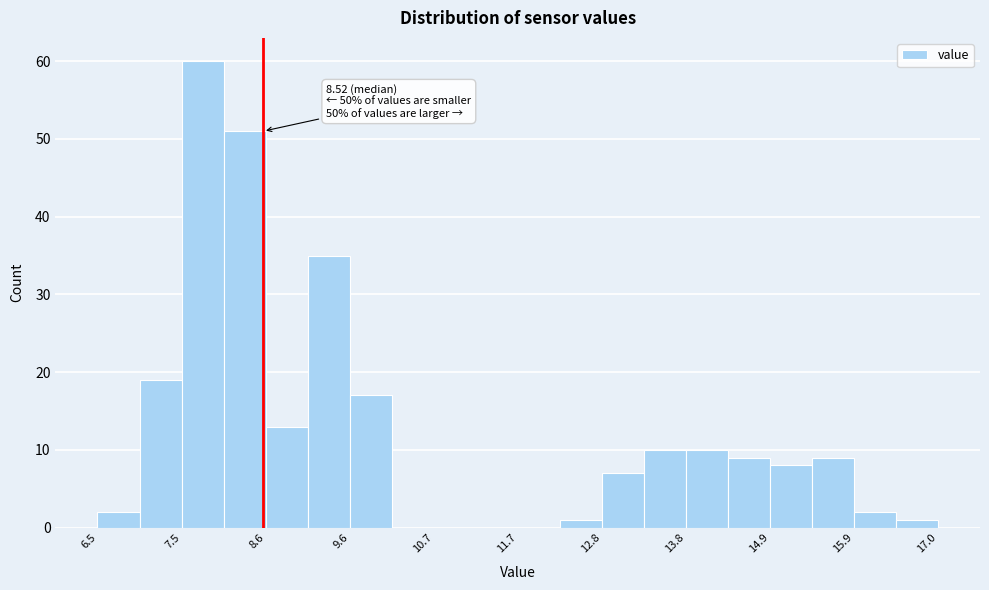

Around what value on the x-axis is the tallest bar? Give the approximate position of its centre, as read against the axis.

7.8